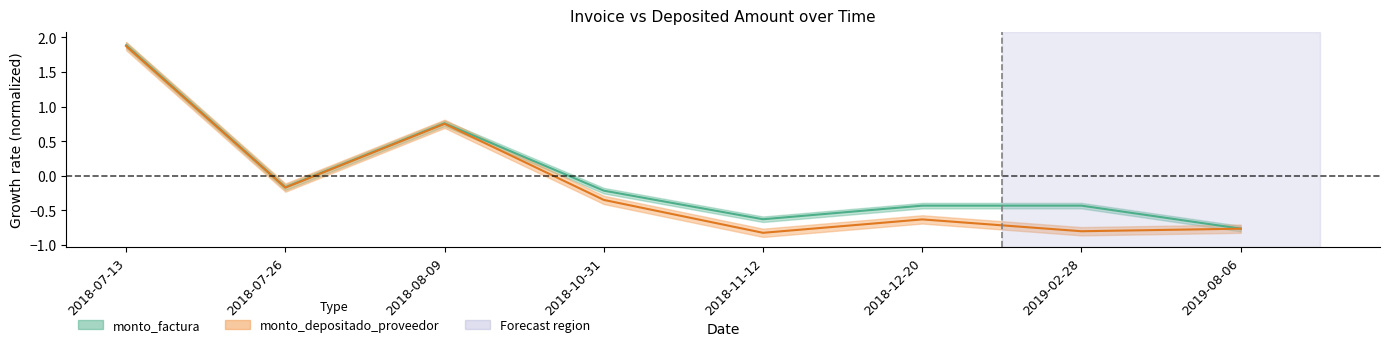

The monto_factura series shows -0.6 at 2018-11-12. True or false?

True